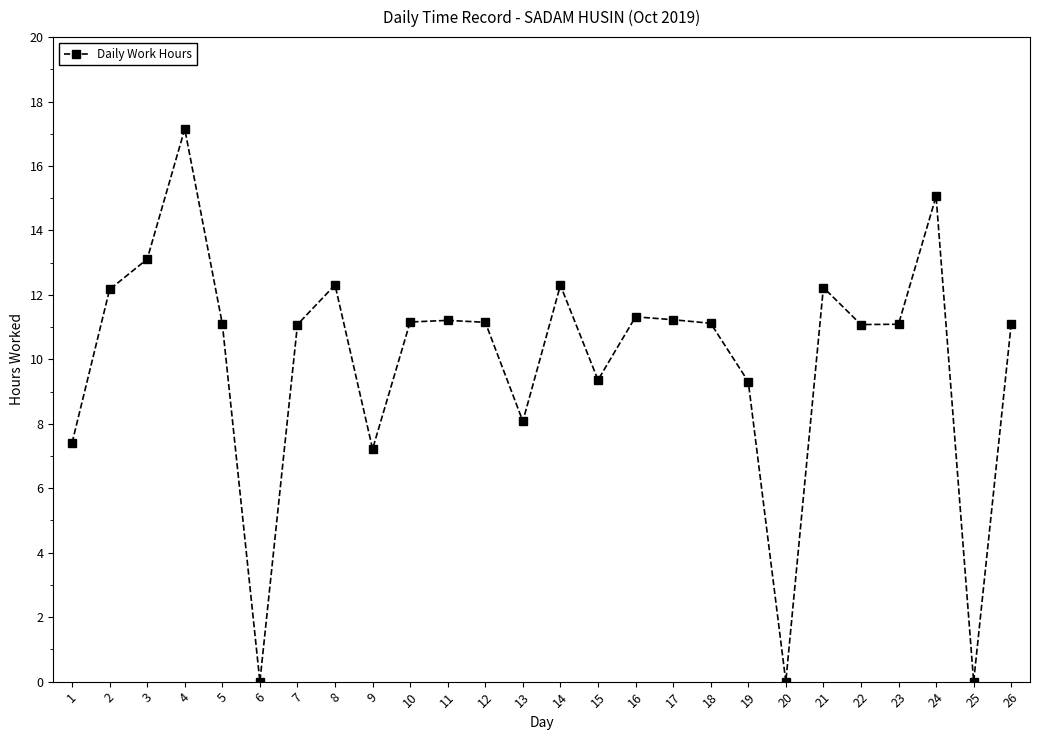

The value at 22 is 17.5. True or false?

False